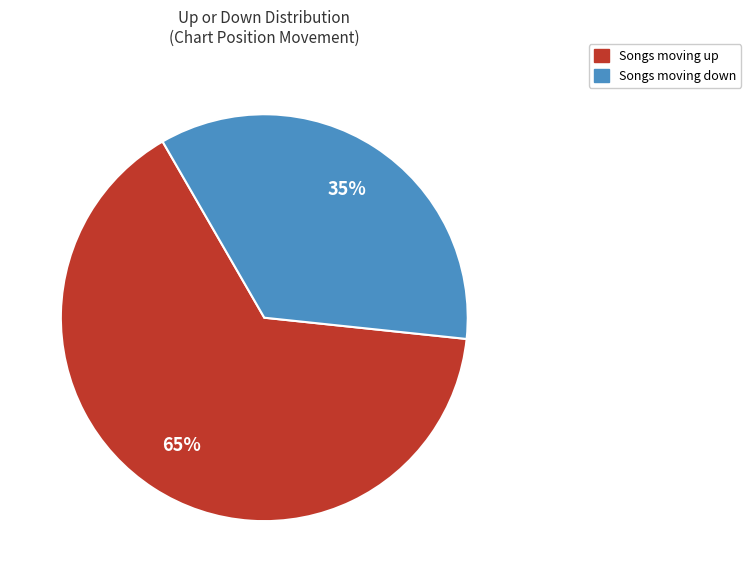

To the nearest percent, what is the average slice percentage?

50%